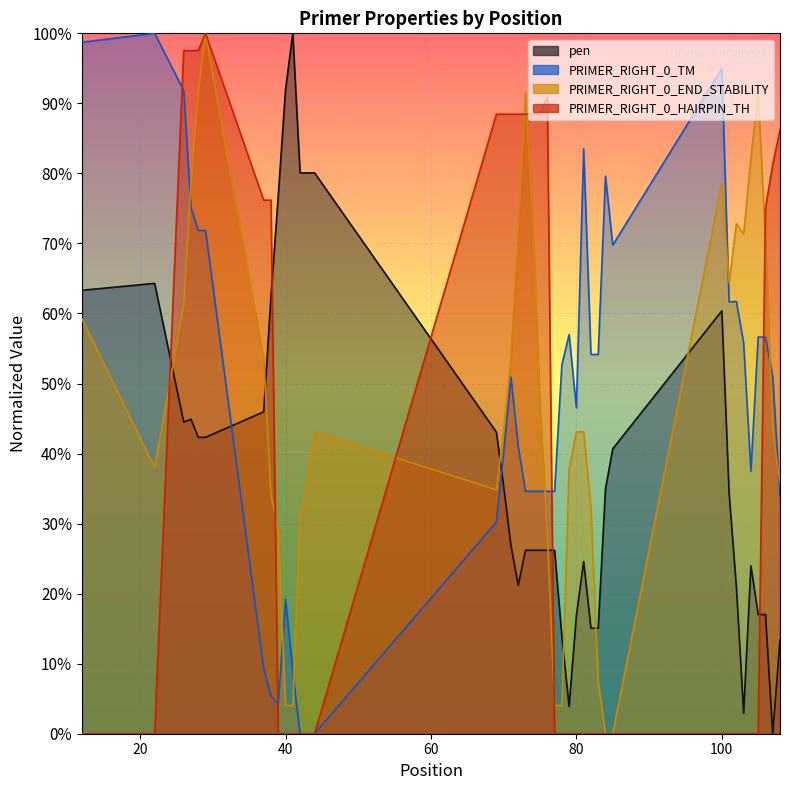

True or false: PRIMER_RIGHT_0_TM has a value of 13.0 at 69.

False